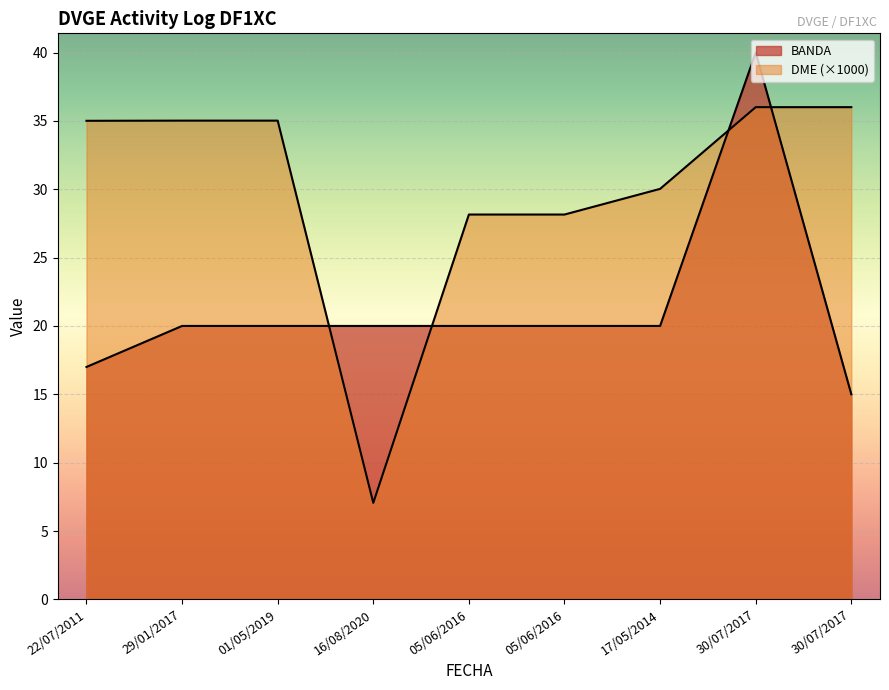

List the labels in order of DME value, smallest first.

16/08/2020, 05/06/2016, 05/06/2016, 17/05/2014, 22/07/2011, 29/01/2017, 01/05/2019, 30/07/2017, 30/07/2017